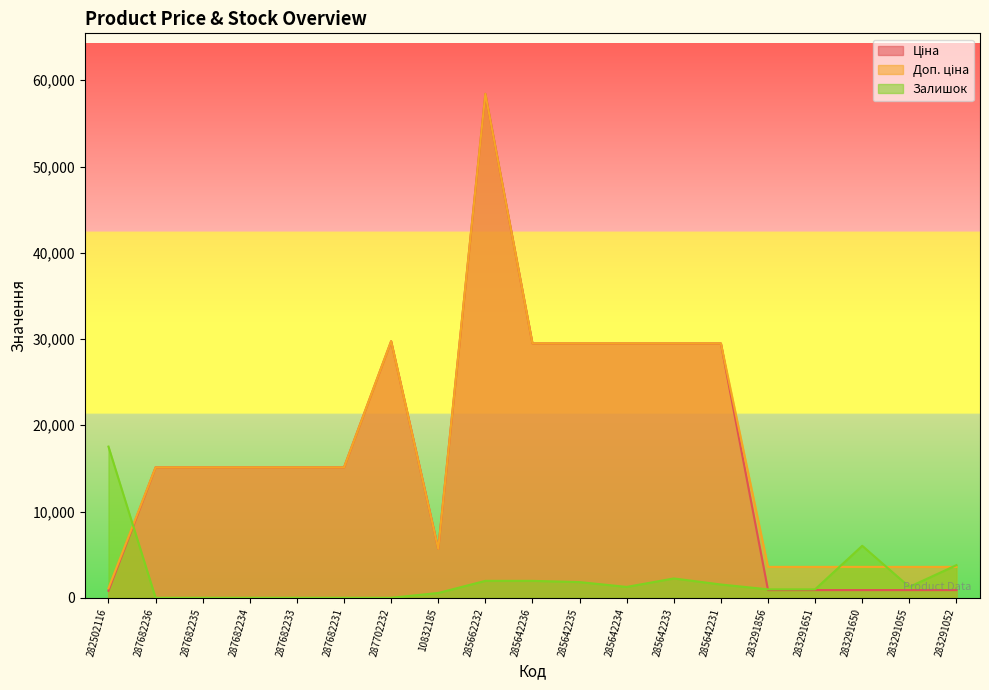

Reading left to right, transcribe all the data shown in this chart.

Ціна: 818.5	15120.0	15120.0	15120.0	15120.0	15120.0	29747.2	5673.8	58426.5	29491.5	29491.5	29491.5	29491.5	29491.5	895.9	895.9	895.9	895.9	895.9
Доп. ціна: 1109.2	15120.0	15120.0	15120.0	15120.0	15120.0	29747.2	5673.8	58426.5	29491.5	29491.5	29491.5	29491.5	29491.5	3583.6	3583.6	3583.6	3583.6	3583.6
Залишок: 17528.0	0.0	0.0	0.0	0.0	0.0	0.0	560.9	1963.1	1963.1	1822.9	1262.0	2243.6	1542.5	981.6	981.6	6029.6	1262.0	3786.0